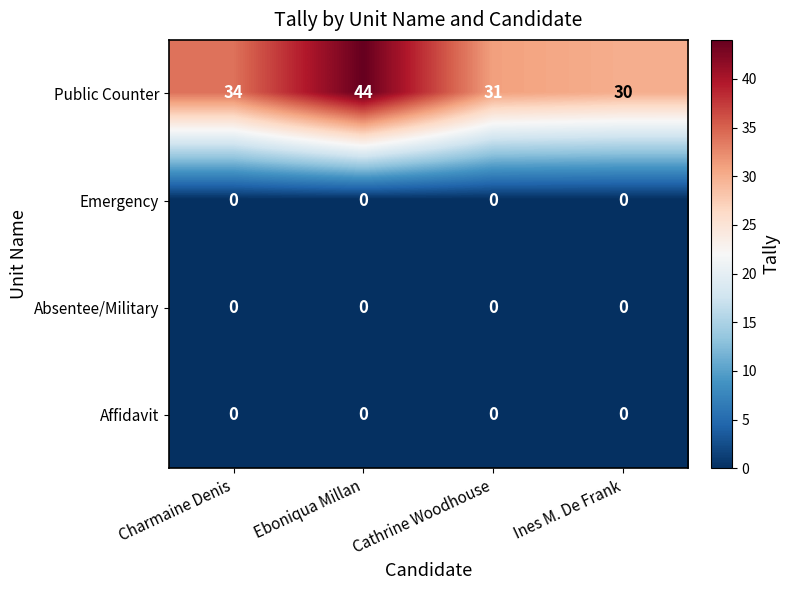

Which label corresponds to the largest value in the chart?

Eboniqua Millan